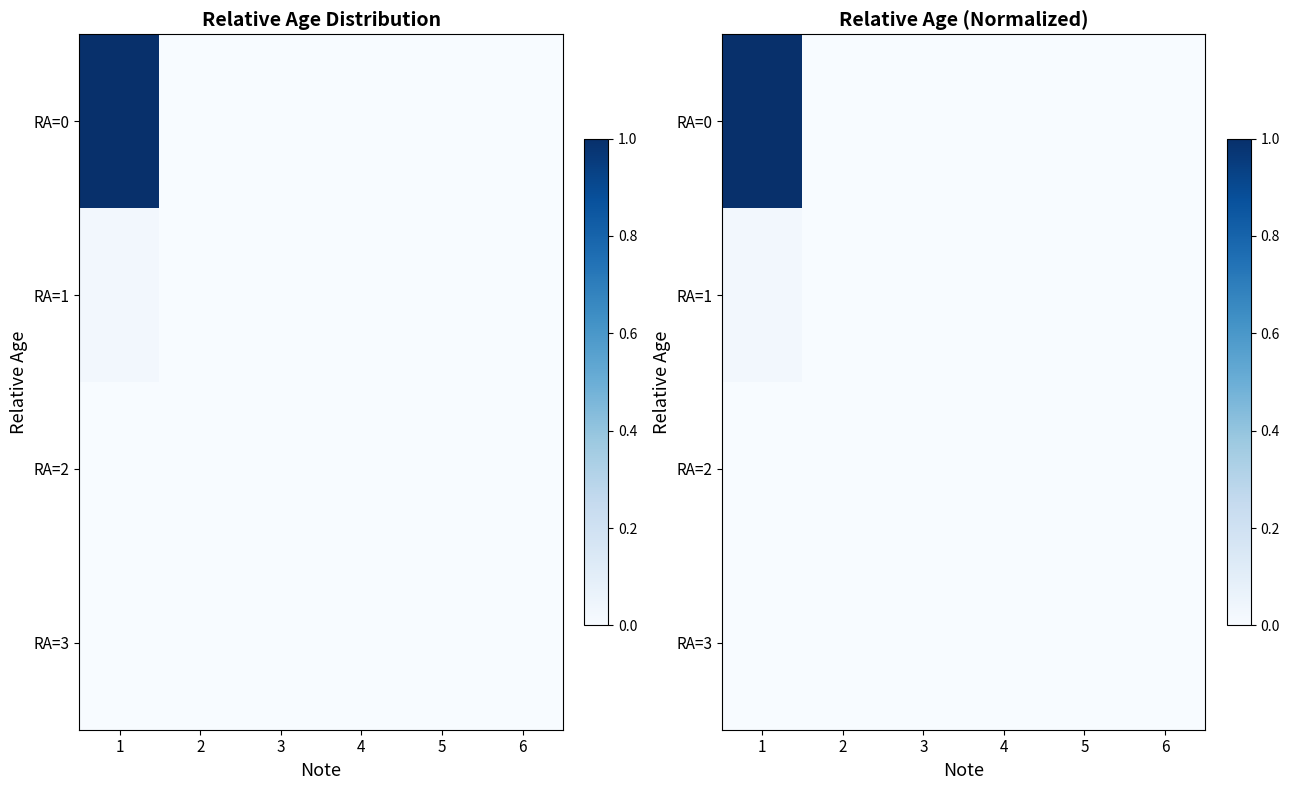

At which category is the sum across all series the highest?

1